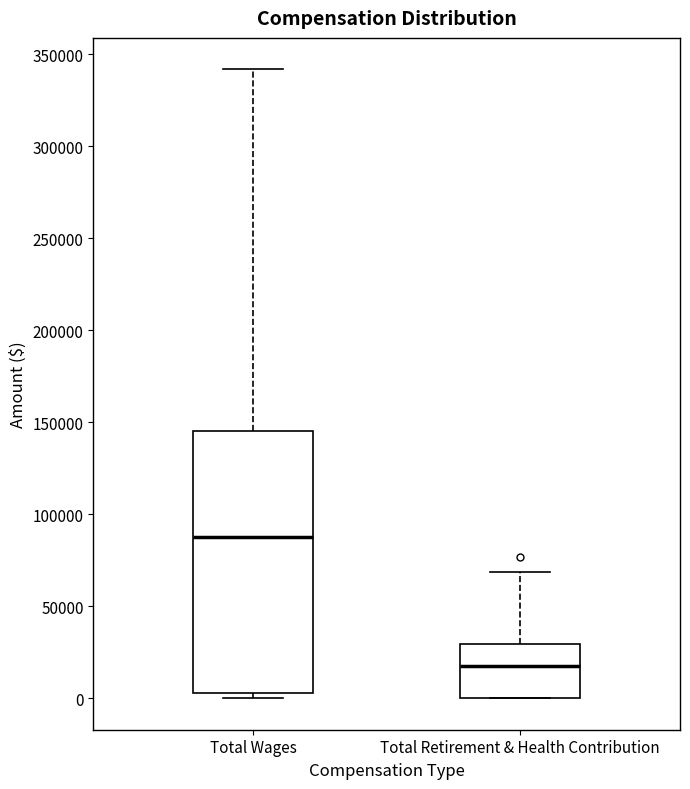

Reading left to right, read every box against the y-axis: the position of its median line, the range the box covers, and the ends of its whiskers. The values are not printed on the chart, so give them approximately, as read against the axis.

Total Wages: median 90000, box 5000 to 145000, whiskers 0 to 340000
Total Retirement & Health Contribution: median 20000, box 0 to 30000, whiskers 0 to 70000